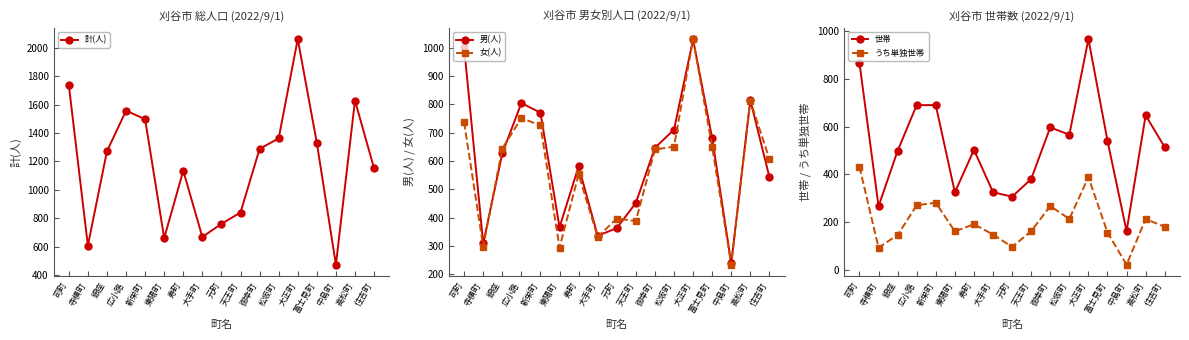

What is the difference between the maximum and minimum values in the 計(人) series?

1588